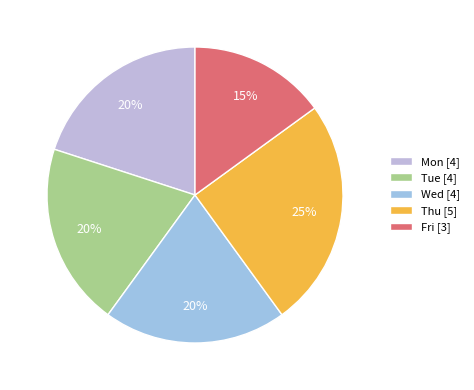

How many segments does this pie chart have?

5